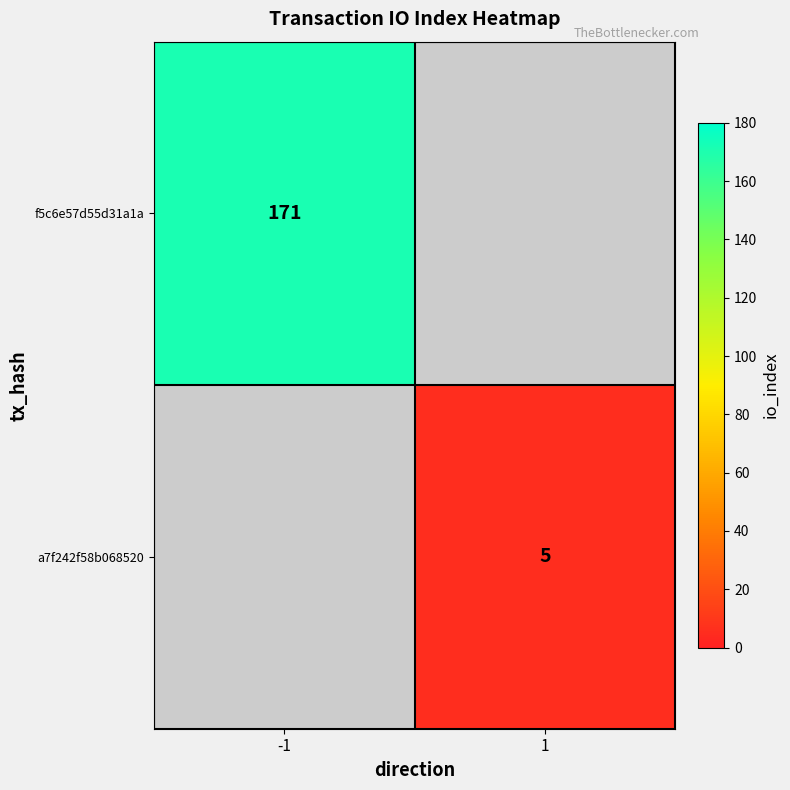

True or false: a7f242f58b068520 has a value of 5 at 1.

True